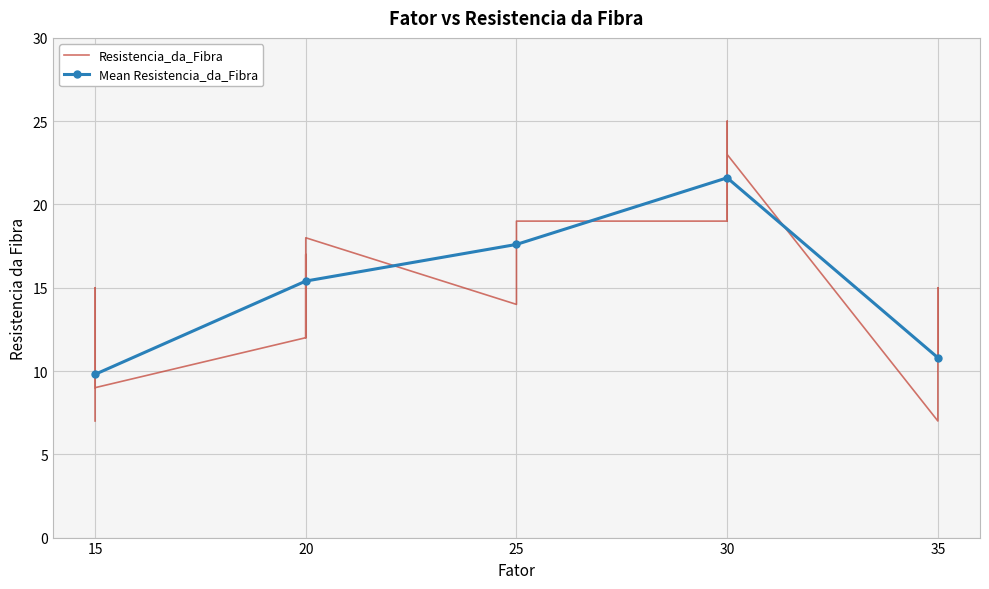

At which label is Mean Resistencia_da_Fibra closest to 15?

20